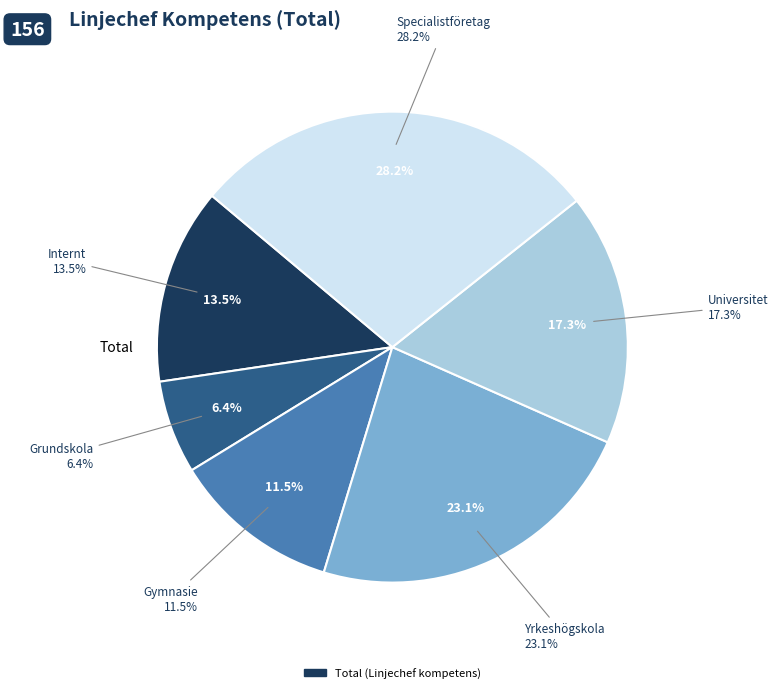

Does Universitet account for over 50% of the chart?

No